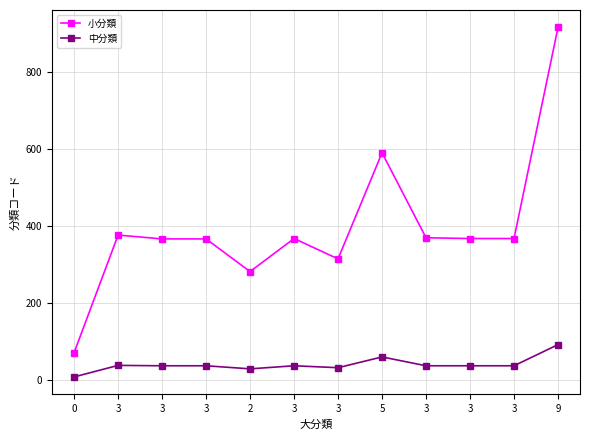

What is the average value of the 小分類 series?

396